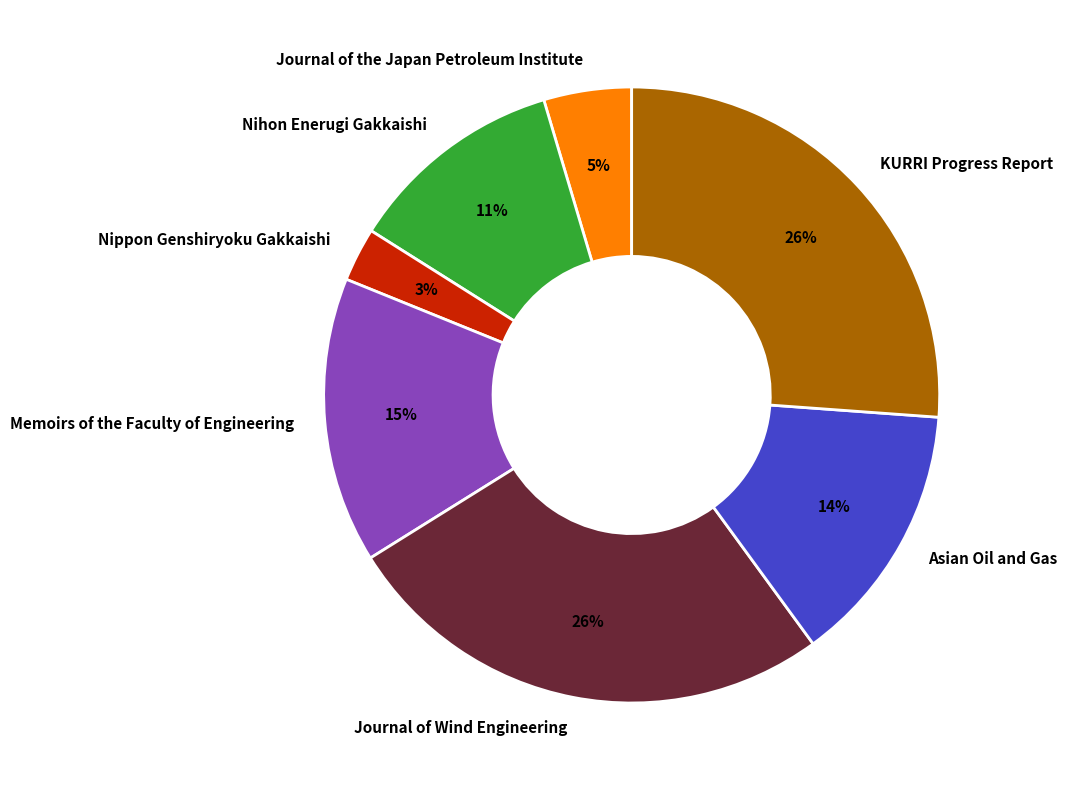

Which slice is the smallest?

Nippon Genshiryoku Gakkaishi